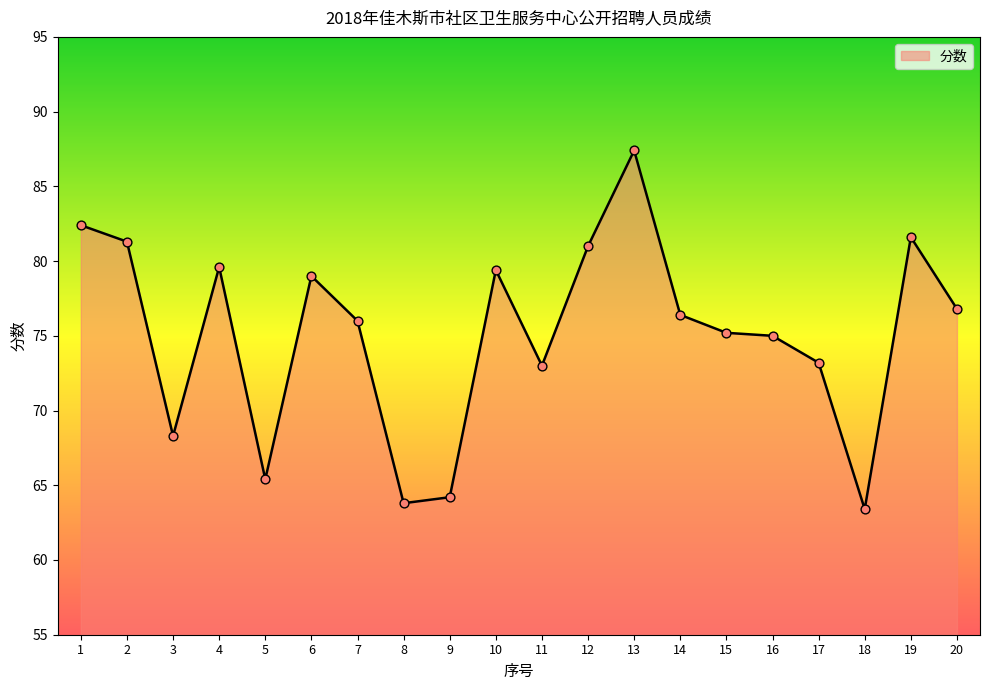

What is the change in value from 4 to 5?

-14.2